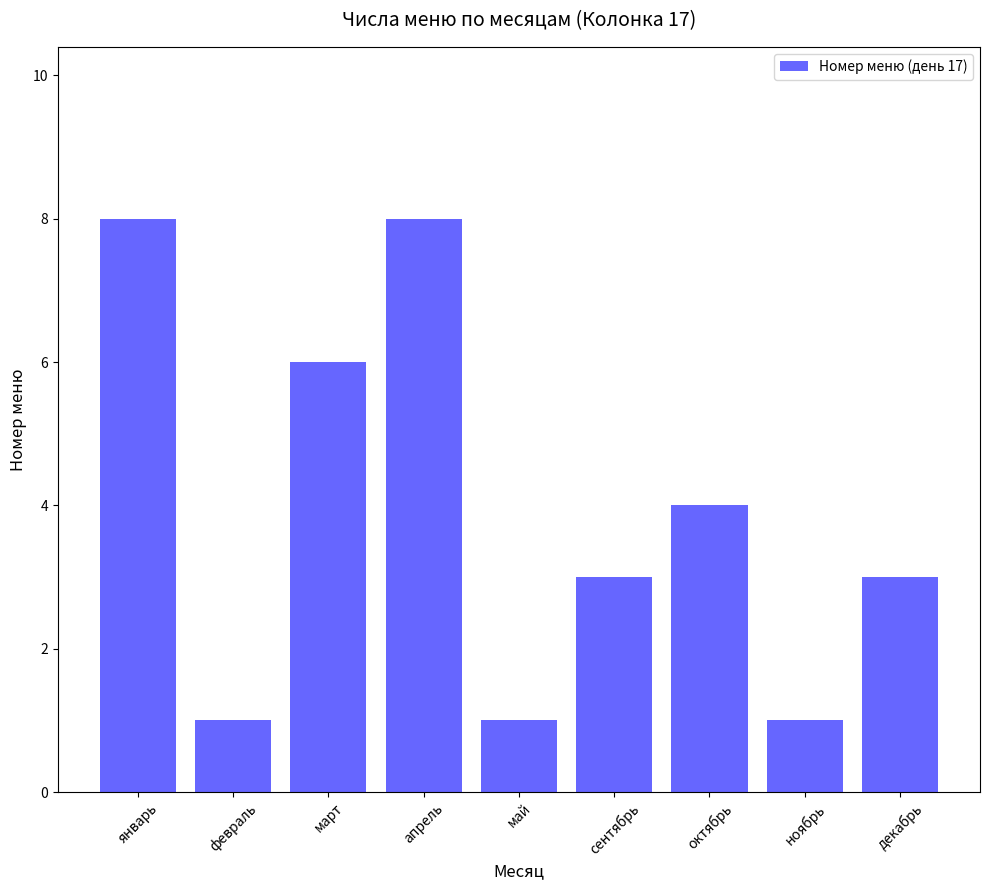

What is the difference between the values at ноябрь and сентябрь?

2